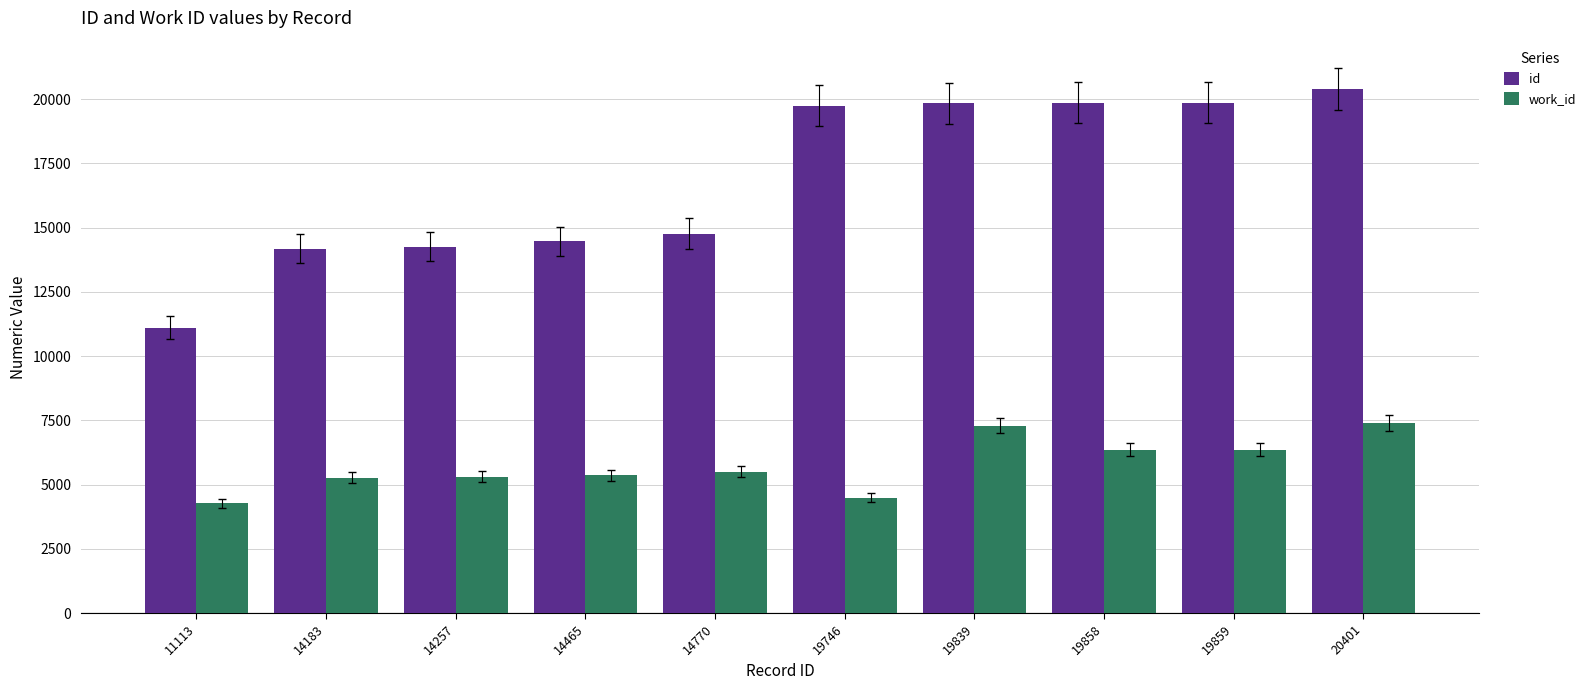

How many data points does each series have?

10